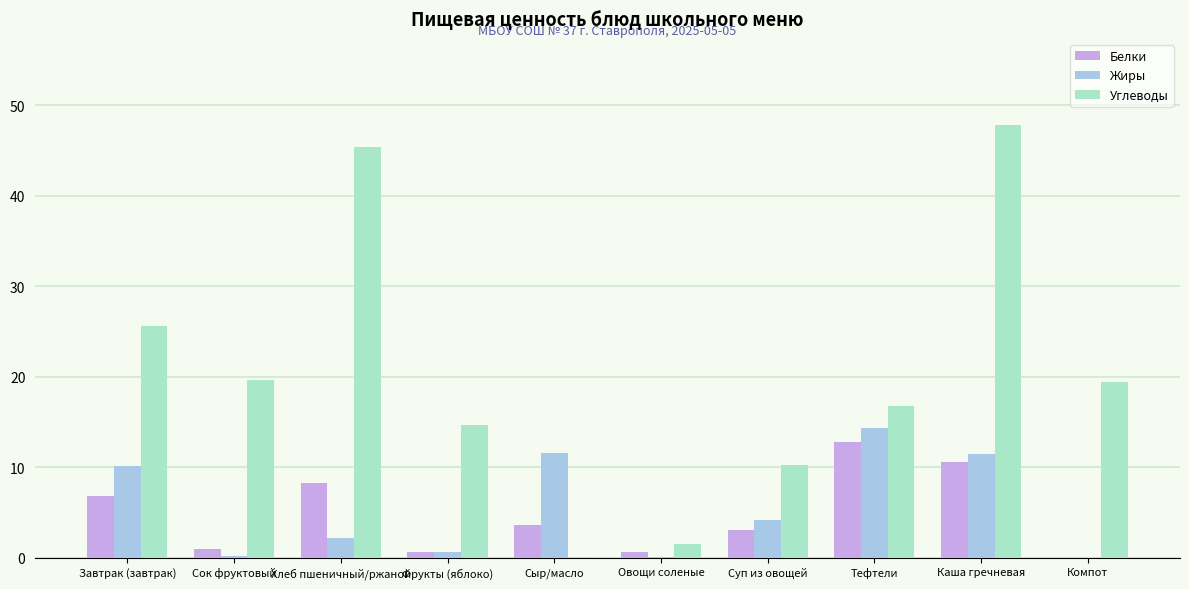

How many distinct data groups are displayed?

3